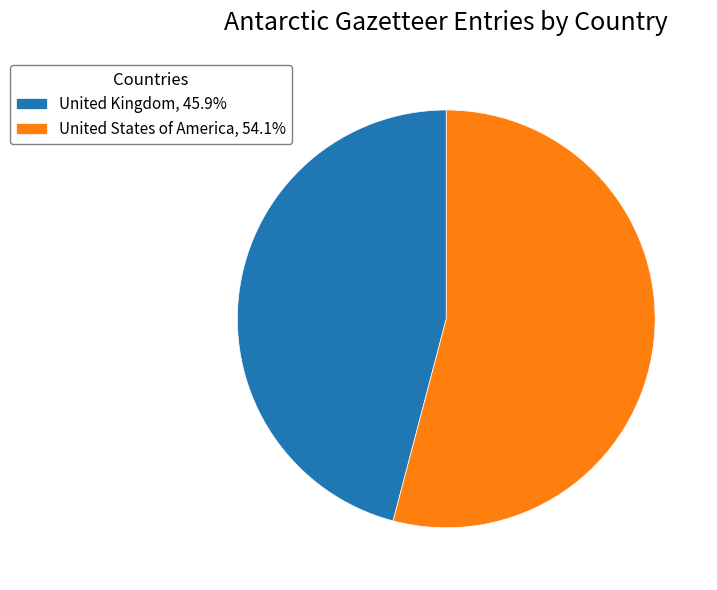

What is the ratio of the value at United Kingdom to the value at United States of America?

0.8